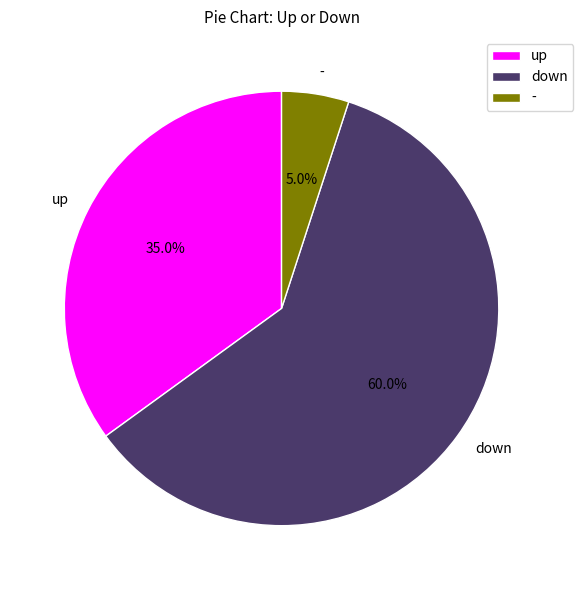

To the nearest percent, what is the combined percentage of - and up?

40%